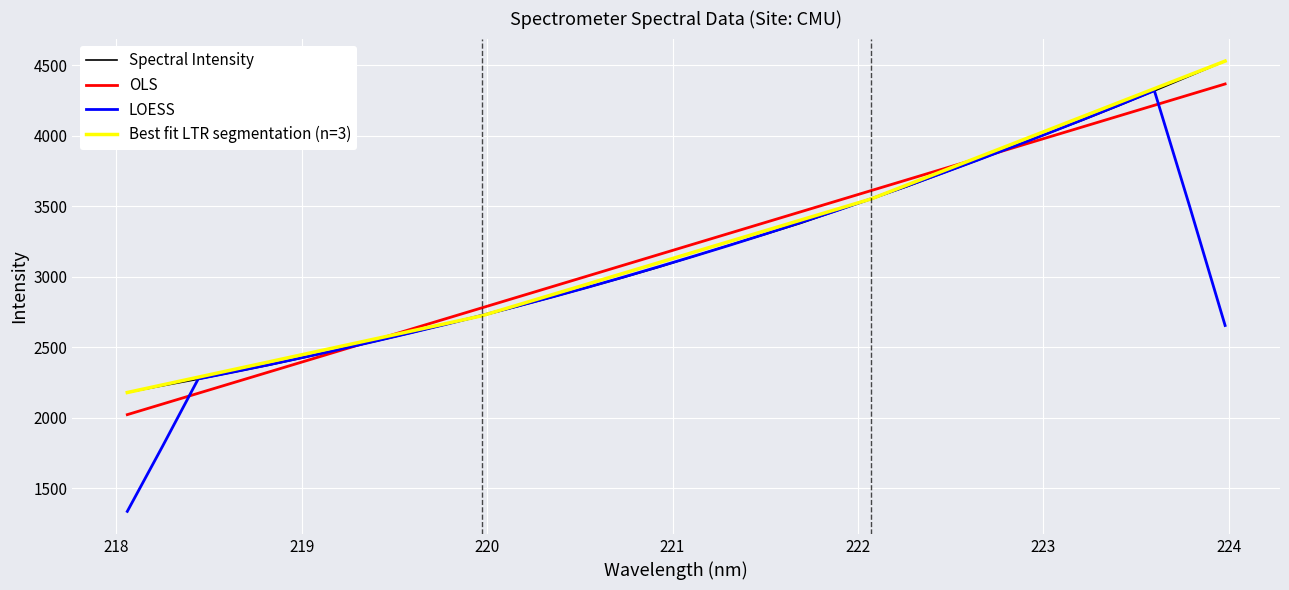

What is the lowest value of the LOESS series?

1335.5